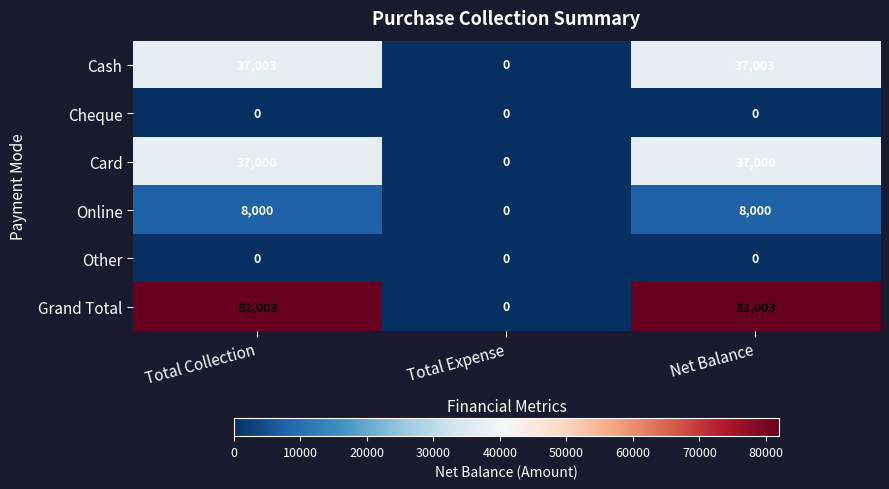

Read the Online value at Net Balance, to the nearest 50.

8000